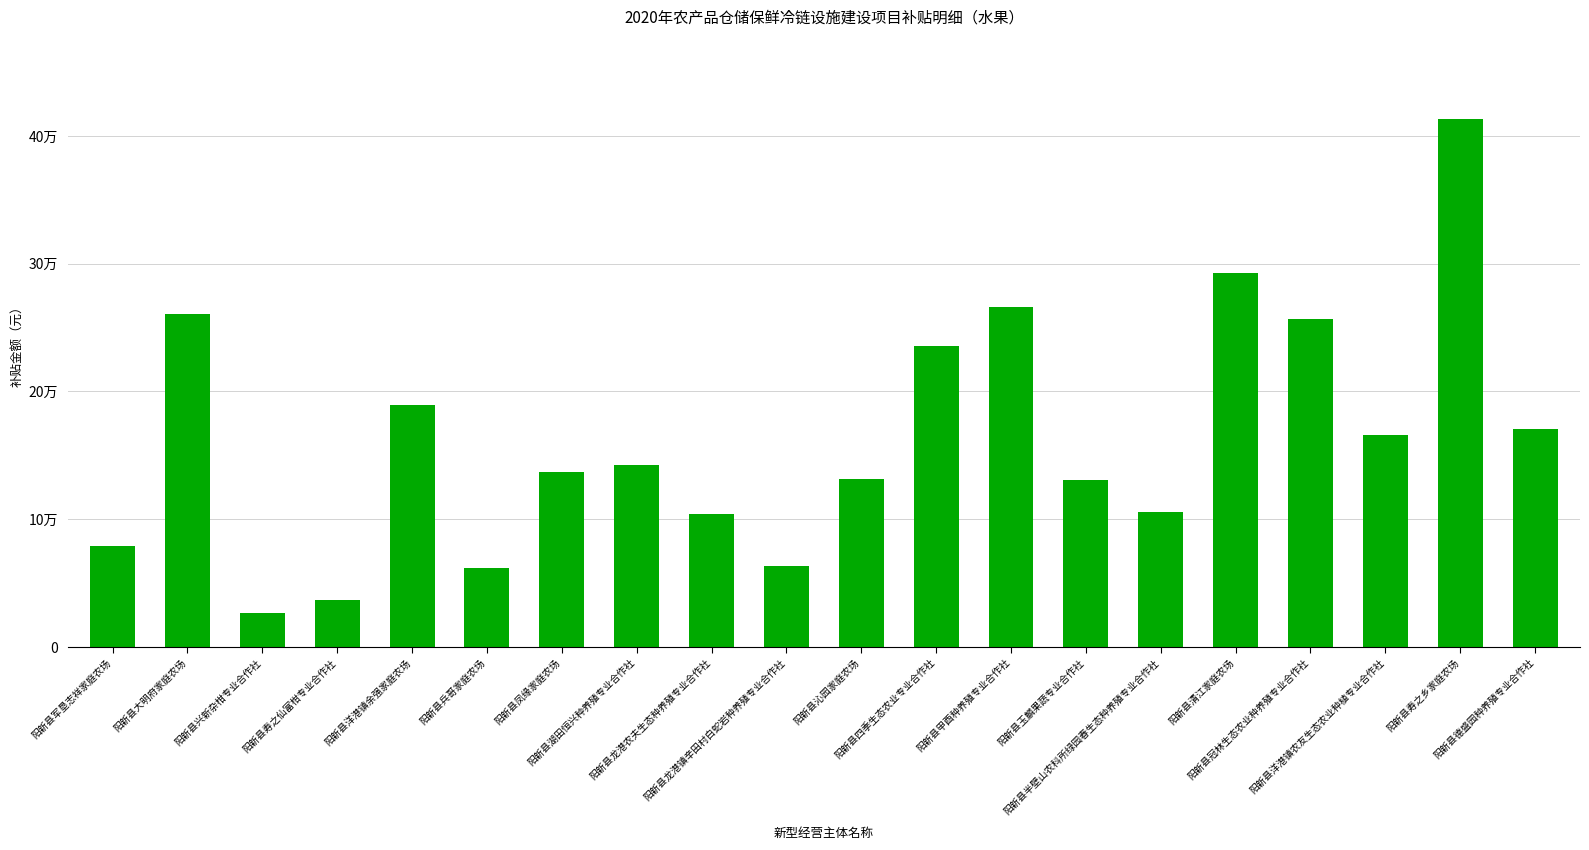

Does the chart contain any negative values?

No